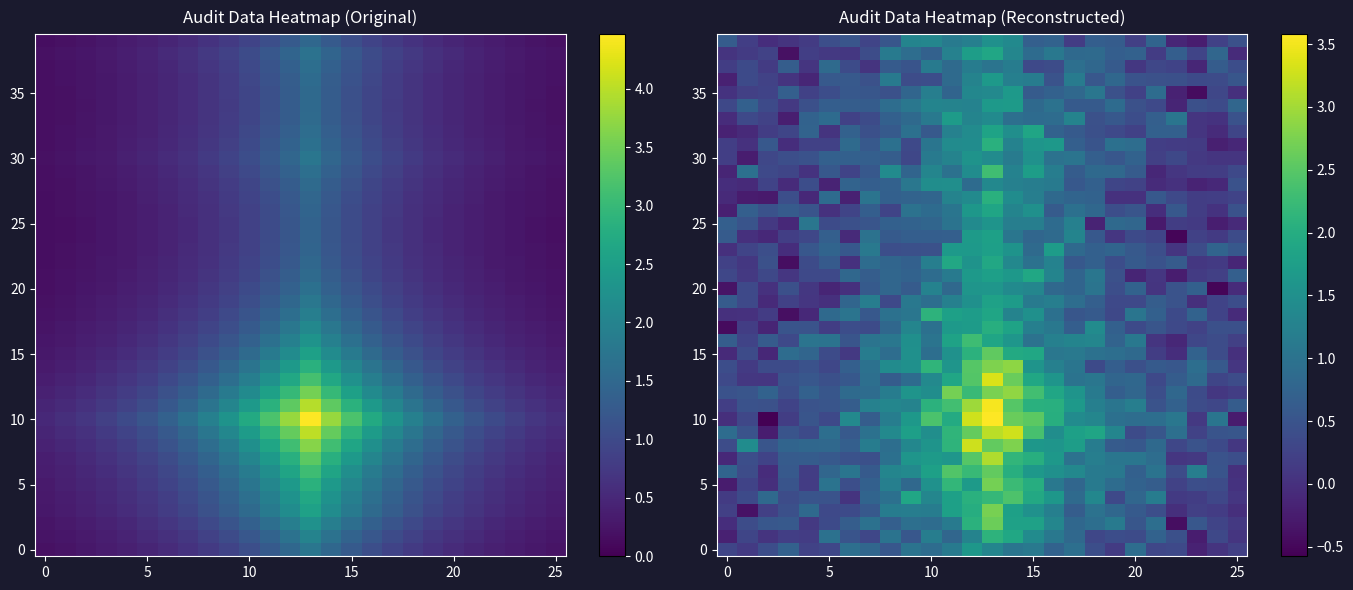

What is the spread (max minus min) of values at 14?

2.3